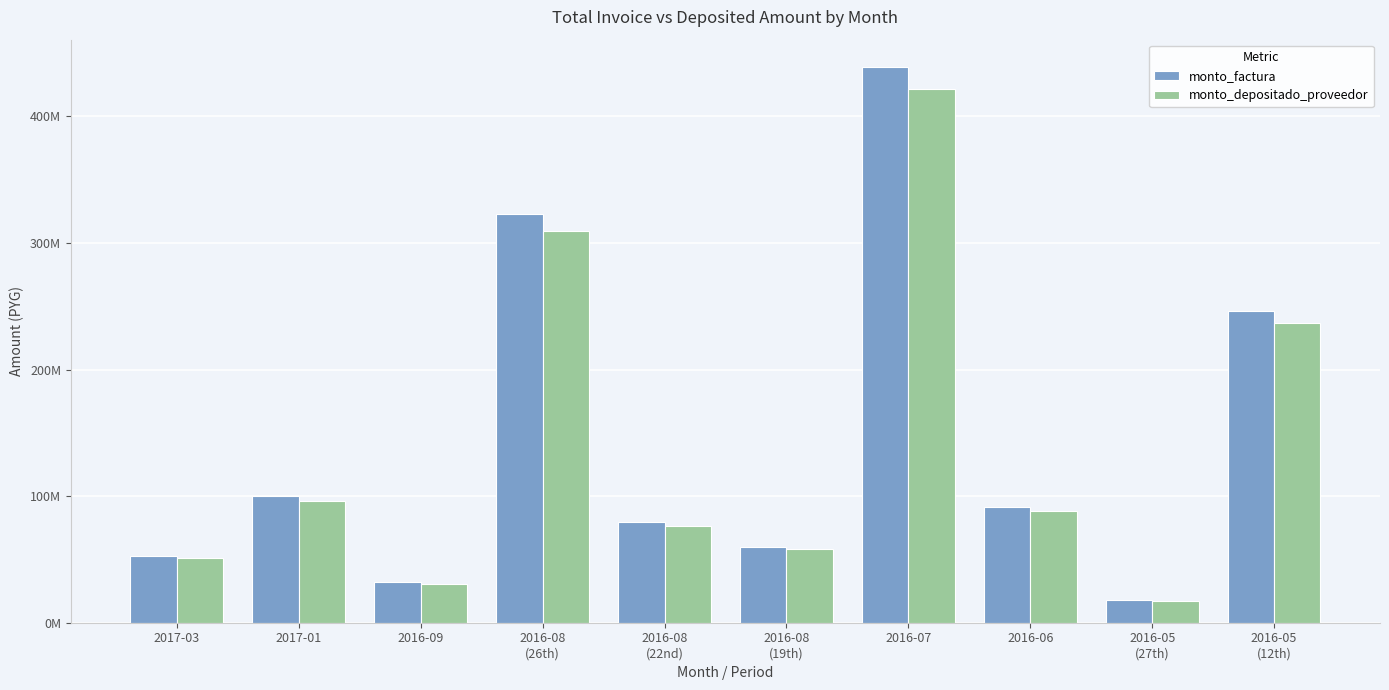

Does the chart contain stacked bars?

No